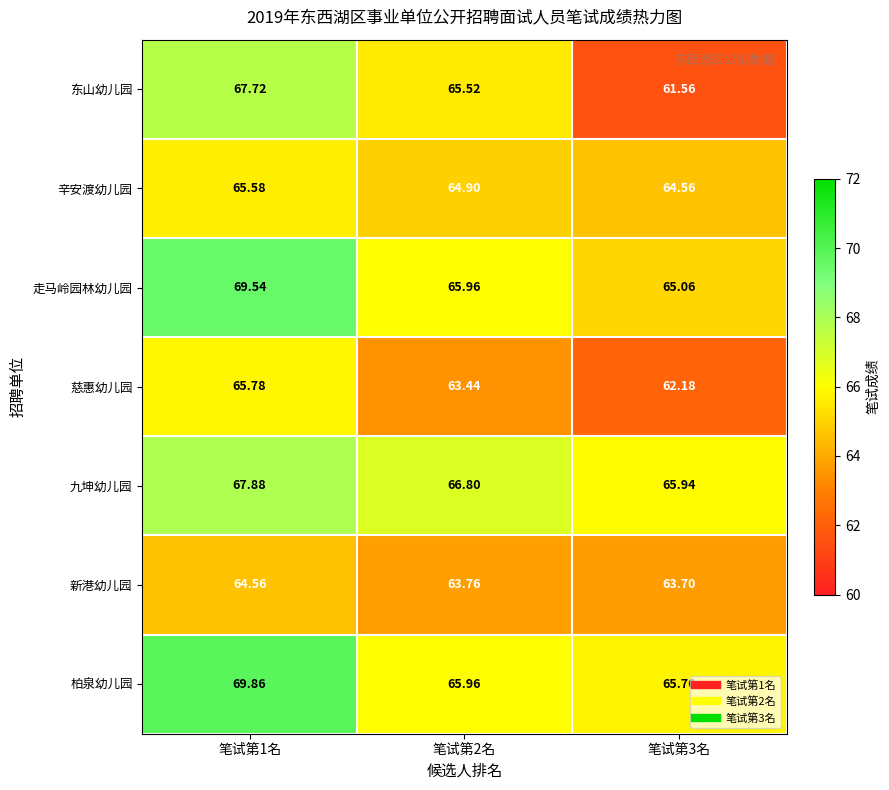

Which series has the largest total across all categories?

柏泉幼儿园